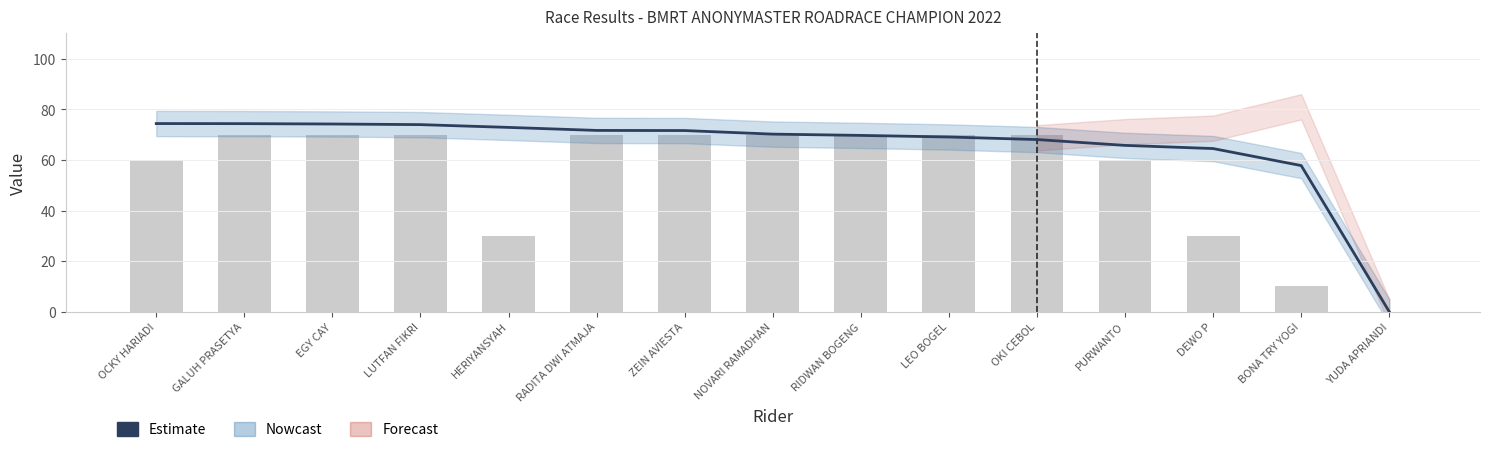

Which series has the widest spread of values?

Estimate